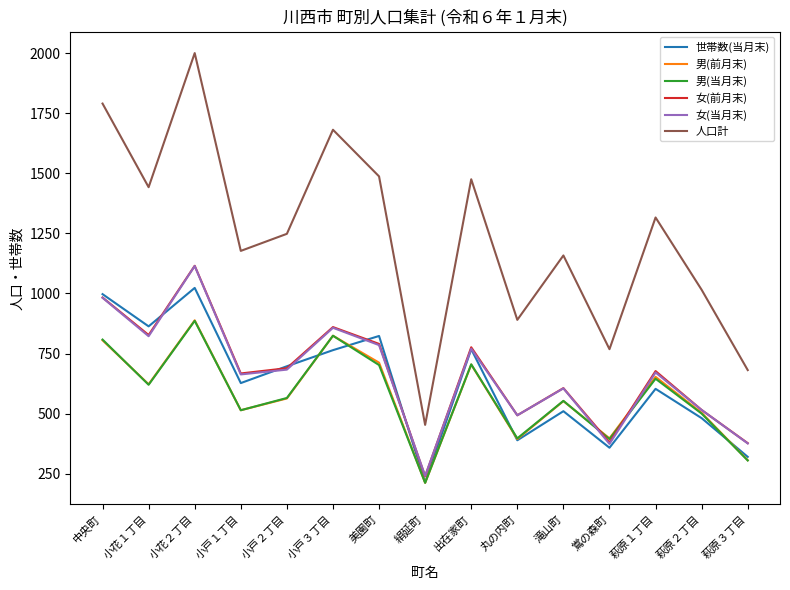

Which series has the largest total across all categories?

人口計